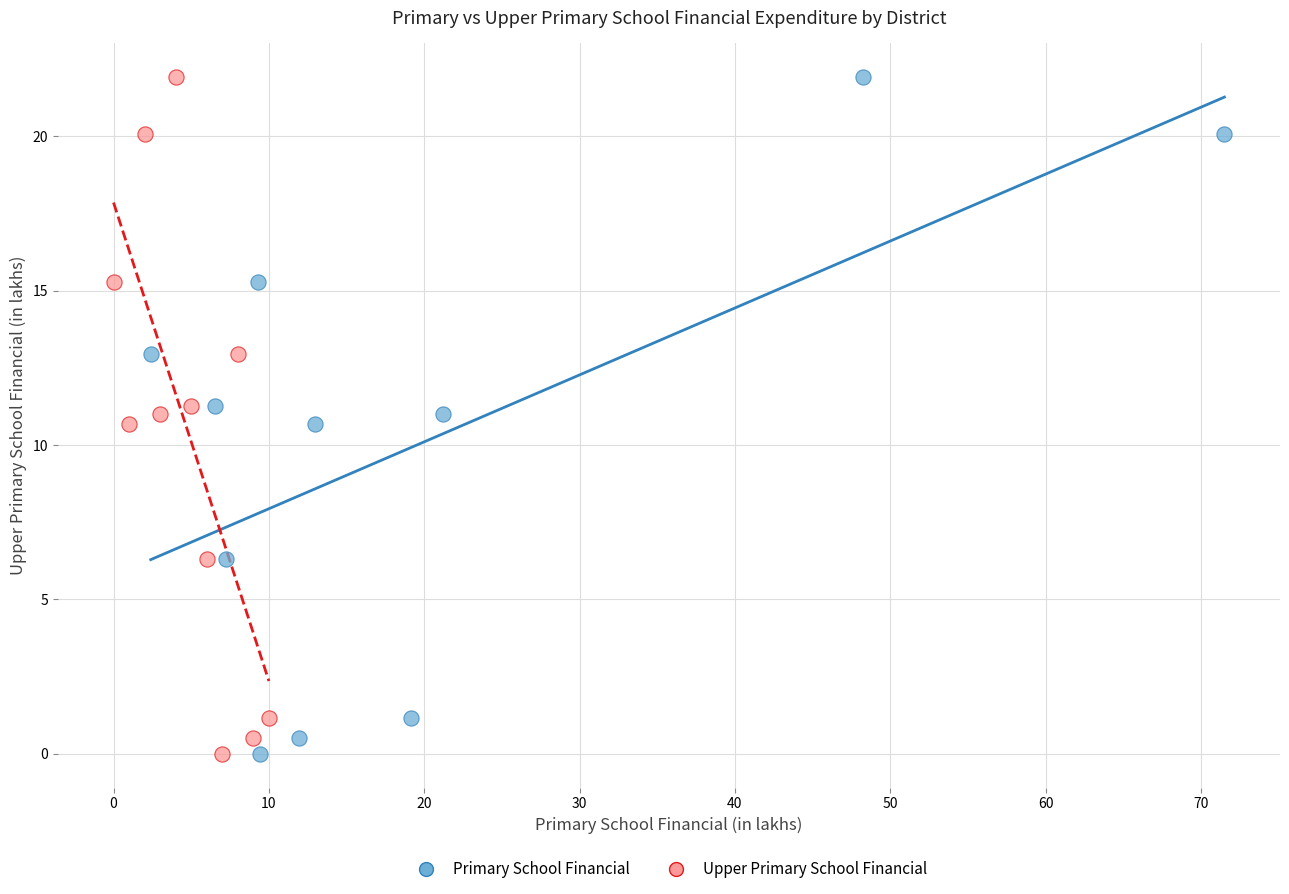

What are all the series names shown in the legend?

Primary School Financial, Upper Primary School Financial